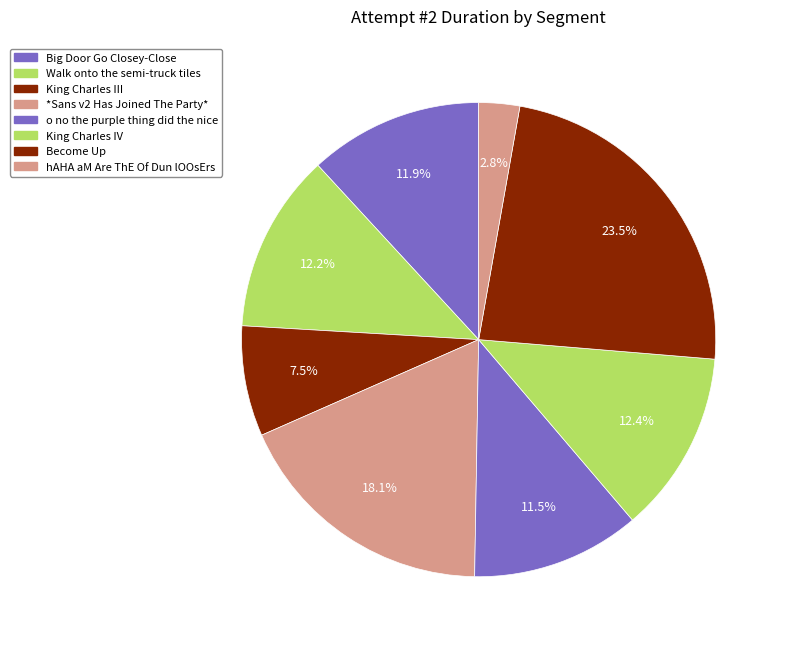

What is the largest slice in the pie chart?

Become Up